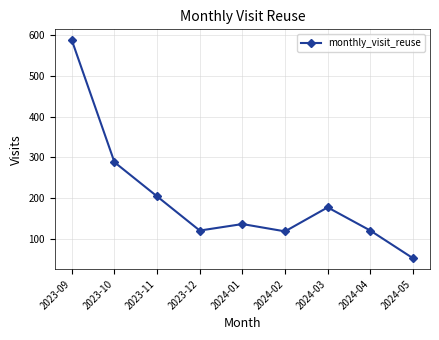

Is it true that the value at 2023-10 is 106?

False